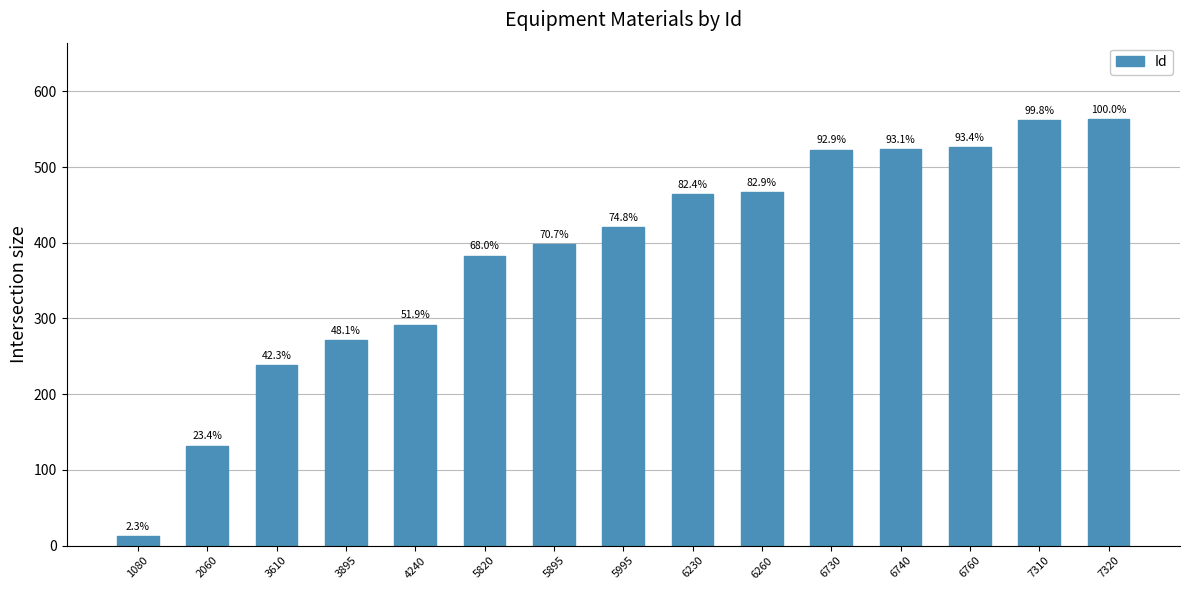

What is the difference between the values at 3895 and 5895?

127